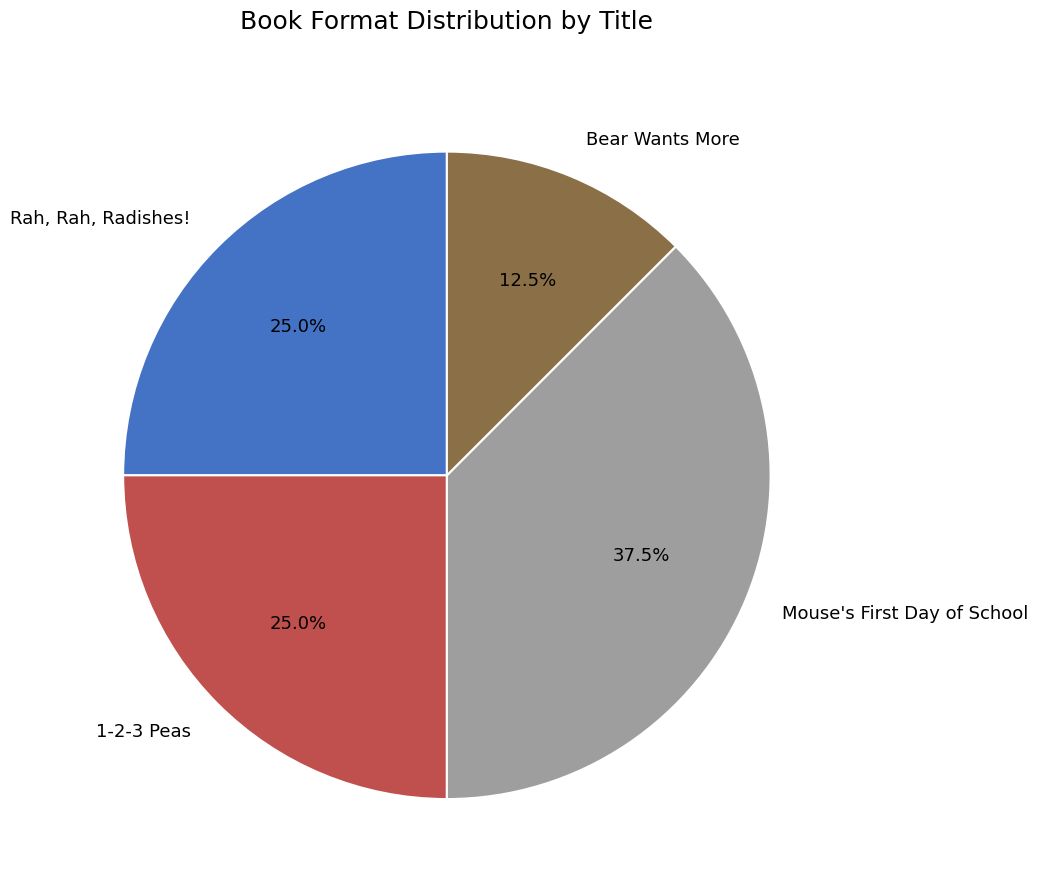

To the nearest percent, what is the average slice percentage?

25%